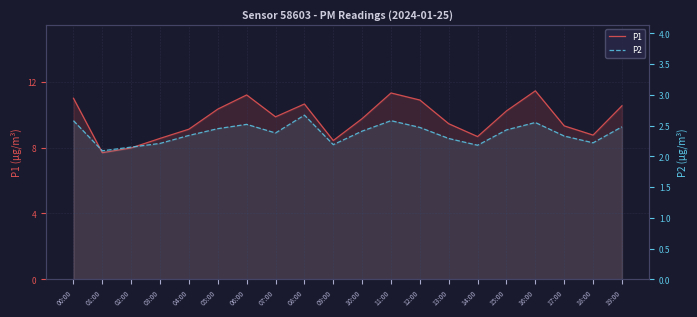

At which label is P2 closest to 2?

01:00